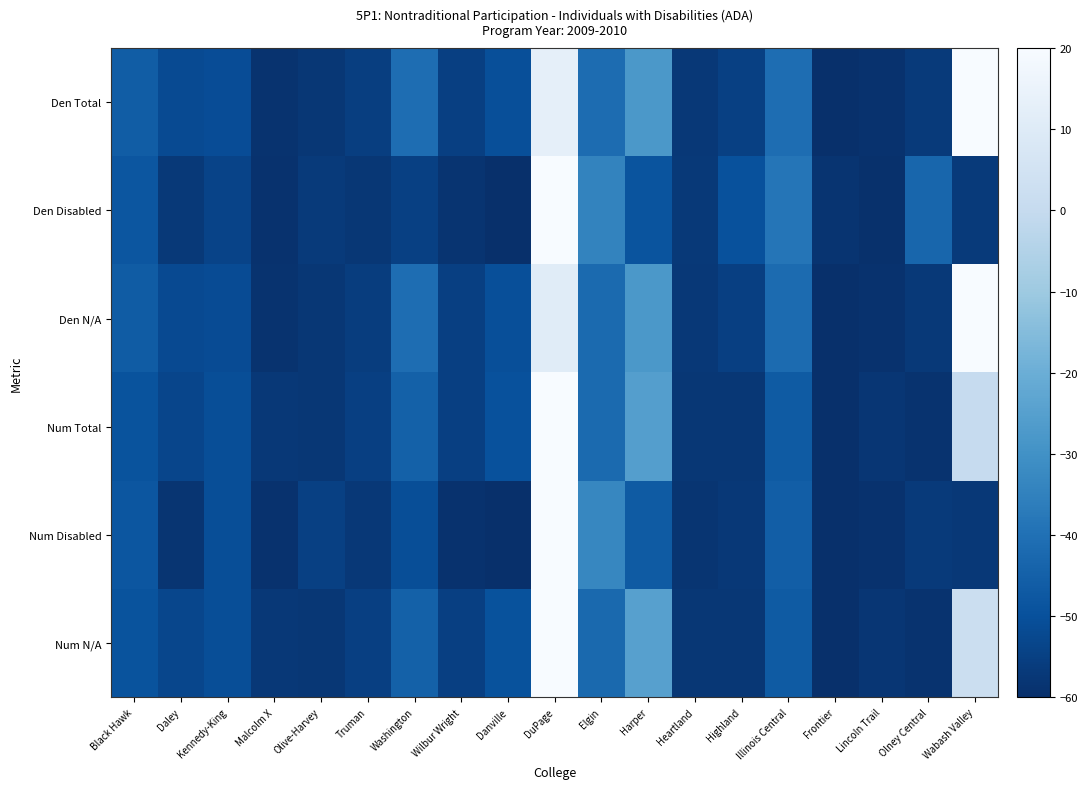

Rank the series by their maximum value, from lowest to highest.

Num N/A, Num Disabled, Num Total, Den N/A, Den Disabled, Den Total